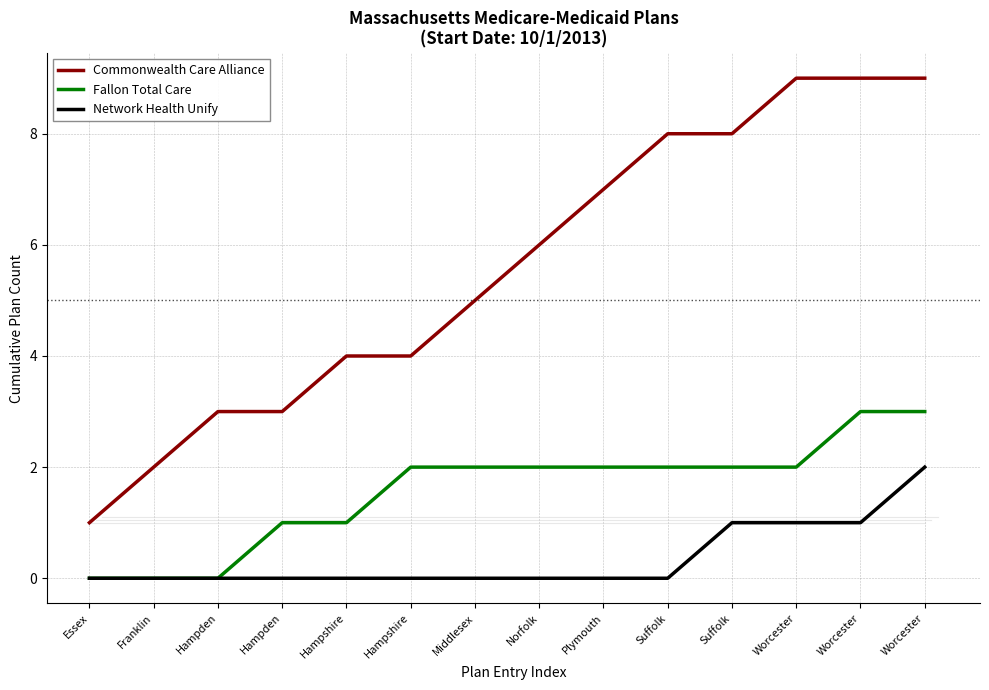

How many lines are shown in the chart?

3